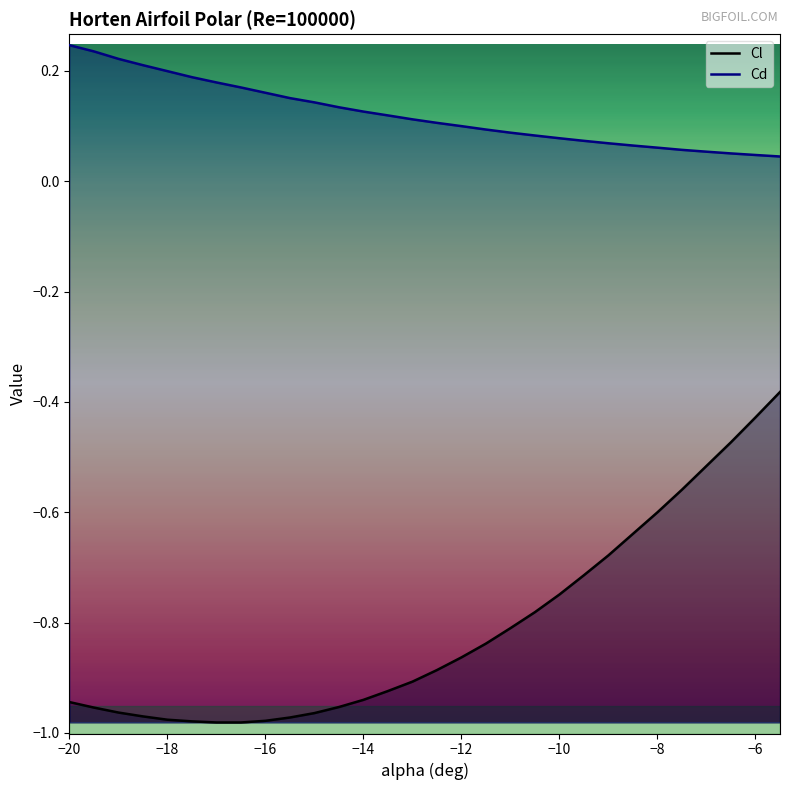

True or false: Cl and Cd intersect in this chart.

False